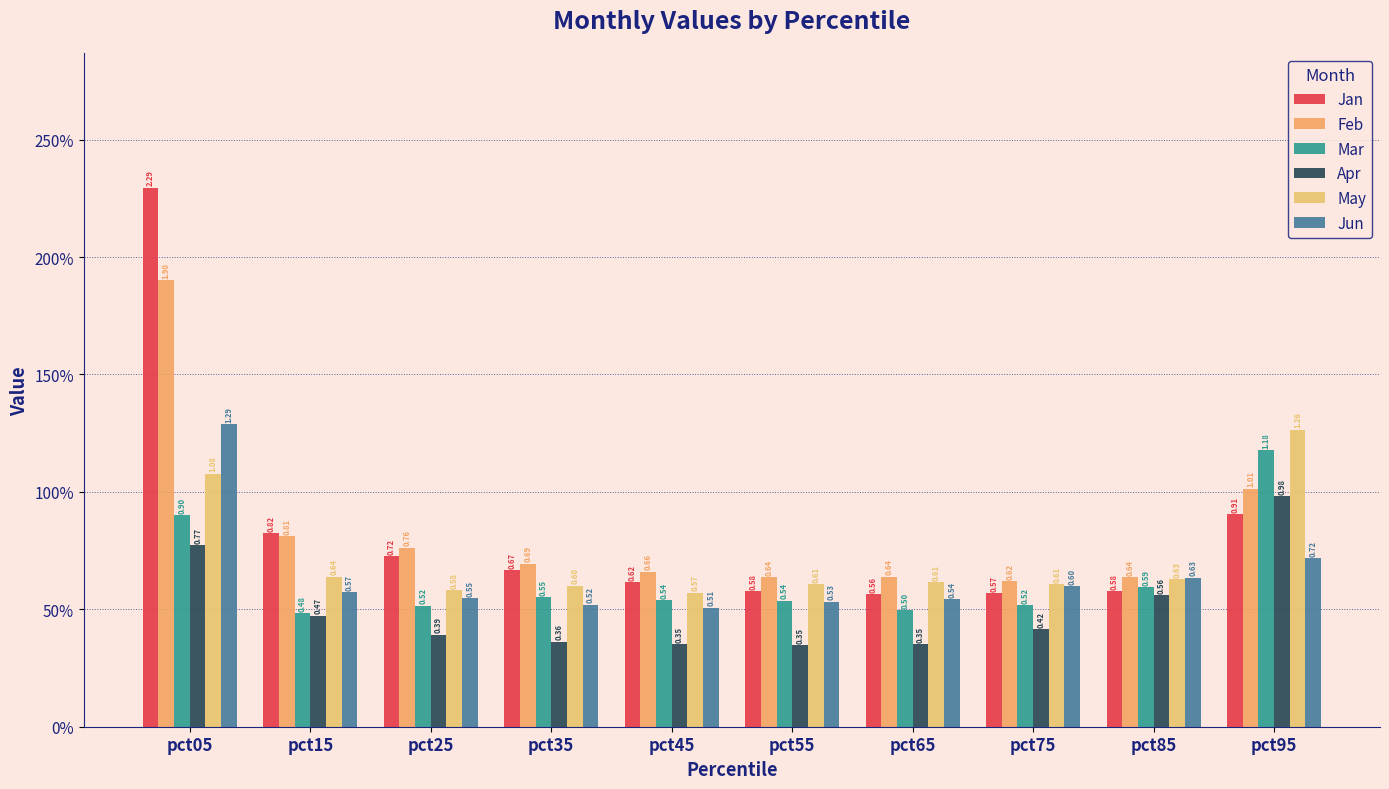

What is the sum of the Jun values at pct15 and pct55?

1.1